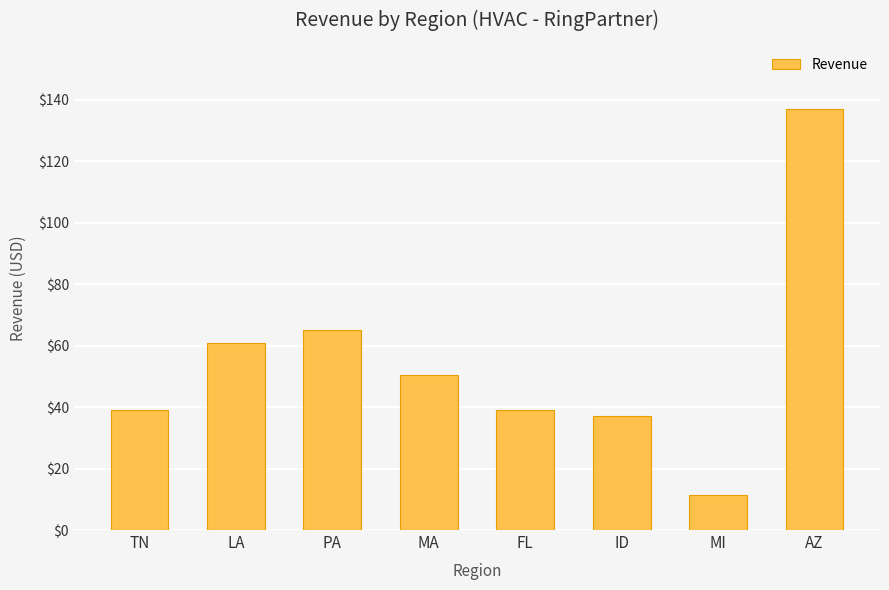

True or false: the data shows 65.0 at PA.

True